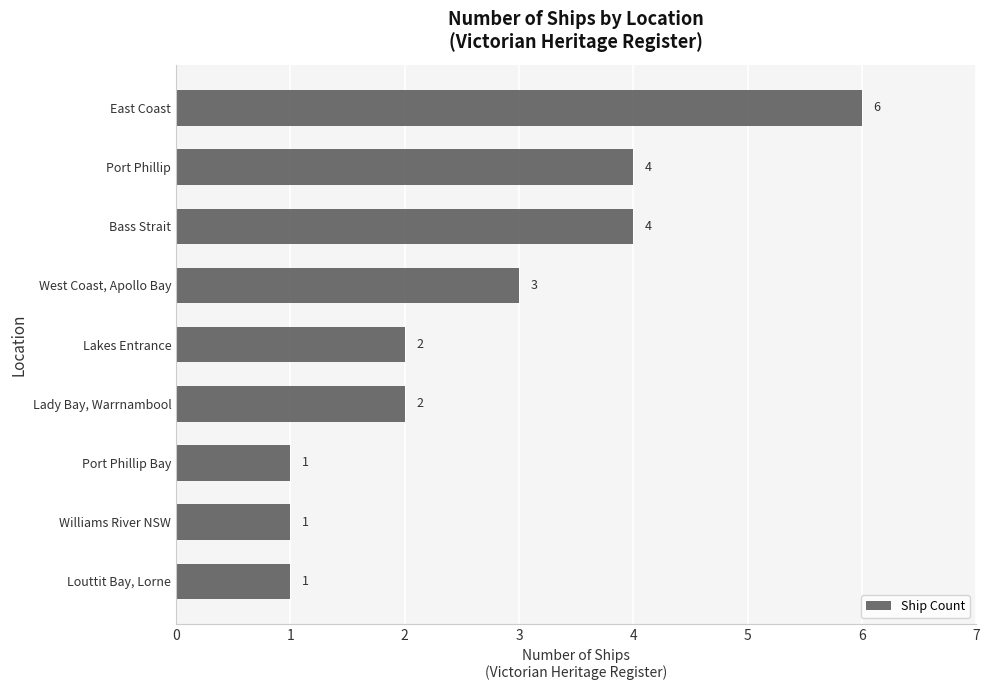

Approximately how many times larger is the value at Lakes Entrance compared to Bass Strait?

0.5